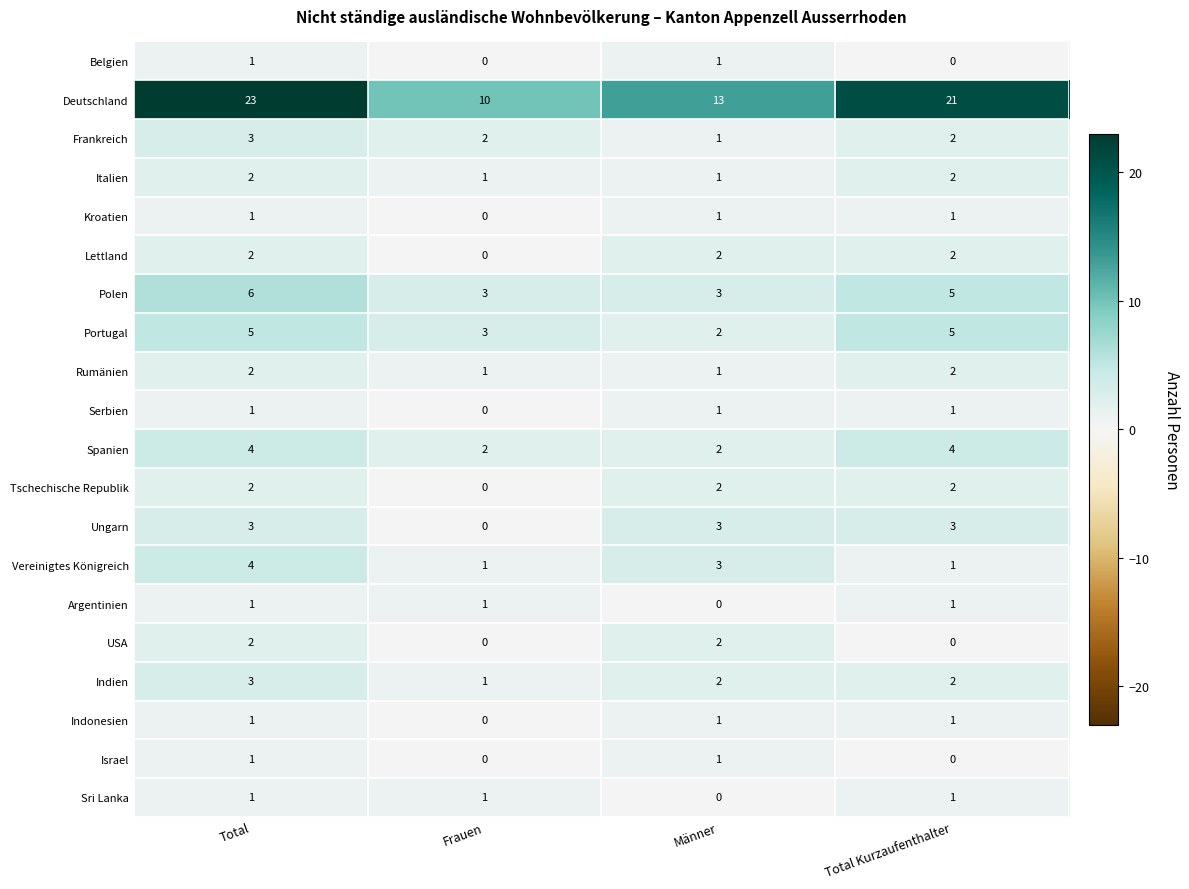

Which series has the largest range (max minus min)?

Deutschland